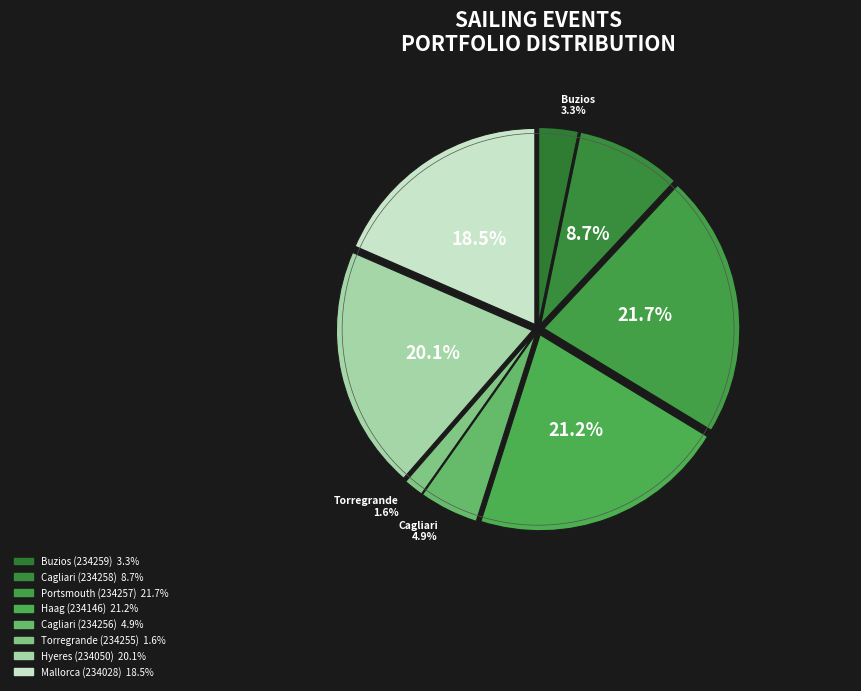

To the nearest percent, what is the combined percentage of Portsmouth (234257) and Buzios (234259)?

25%